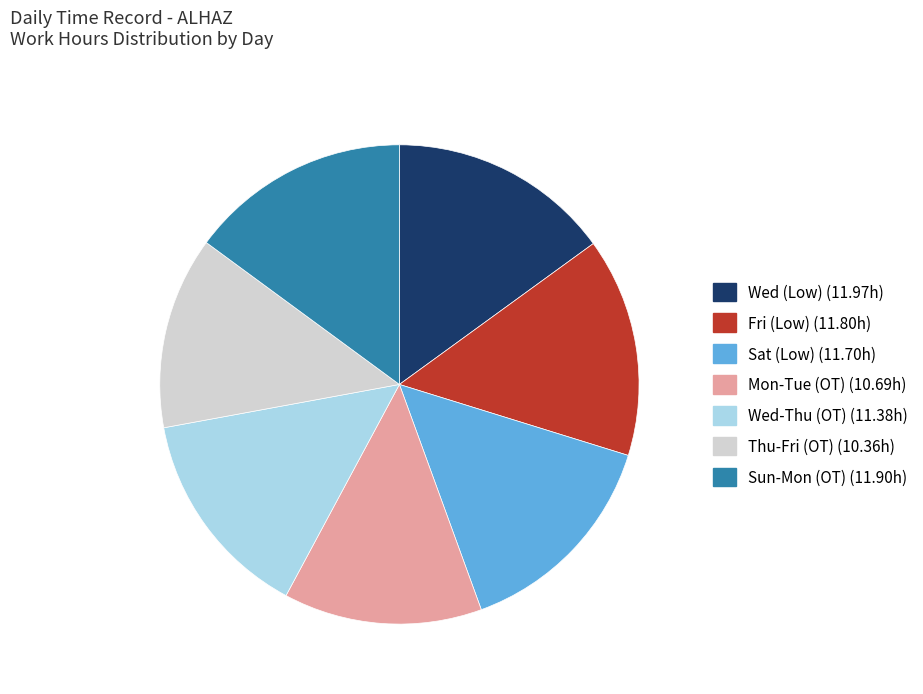

Do Fri (Low) (11.80h) and Wed-Thu (OT) (11.38h) together represent more than half of the pie?

No